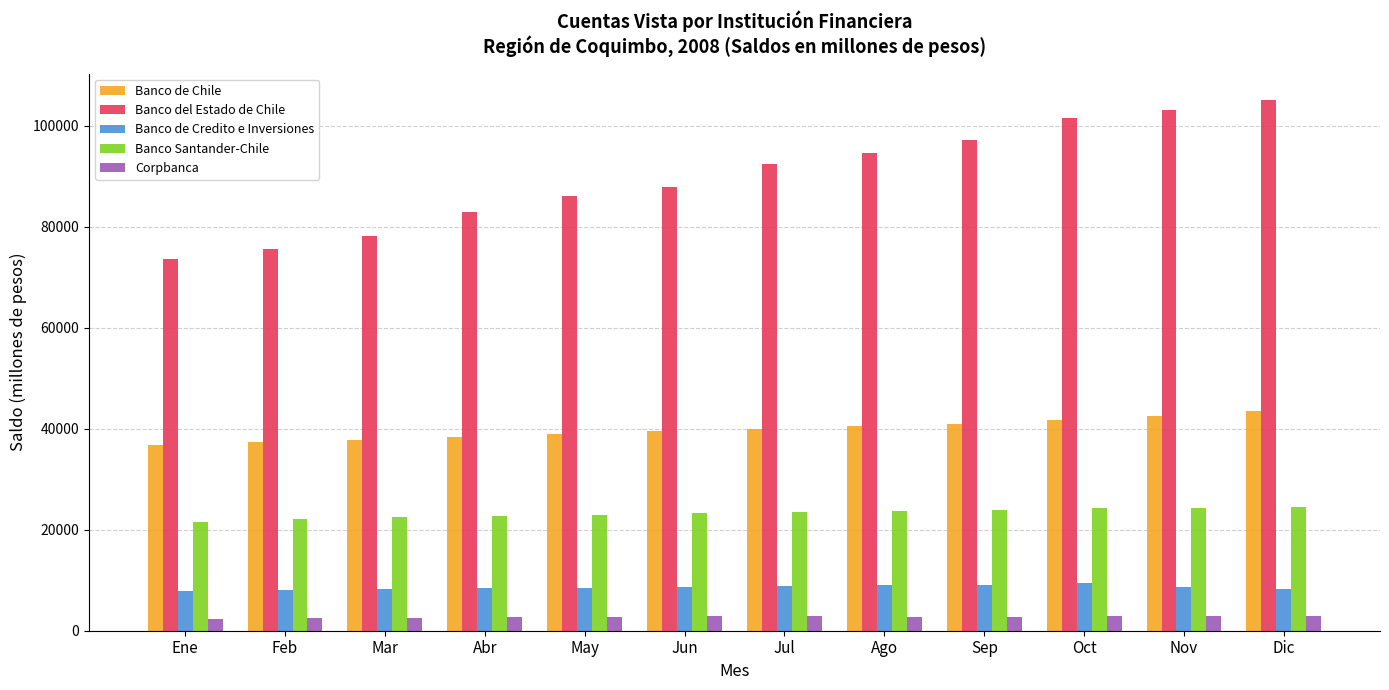

Is the value of Banco del Estado de Chile at May greater than the value of Corpbanca at Mar?

Yes